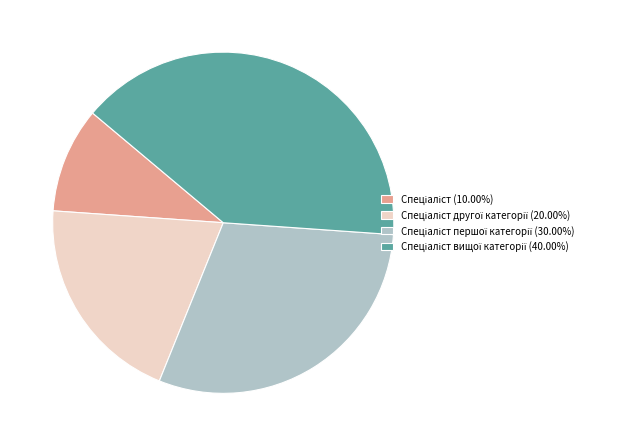

Does any single category account for the majority?

No